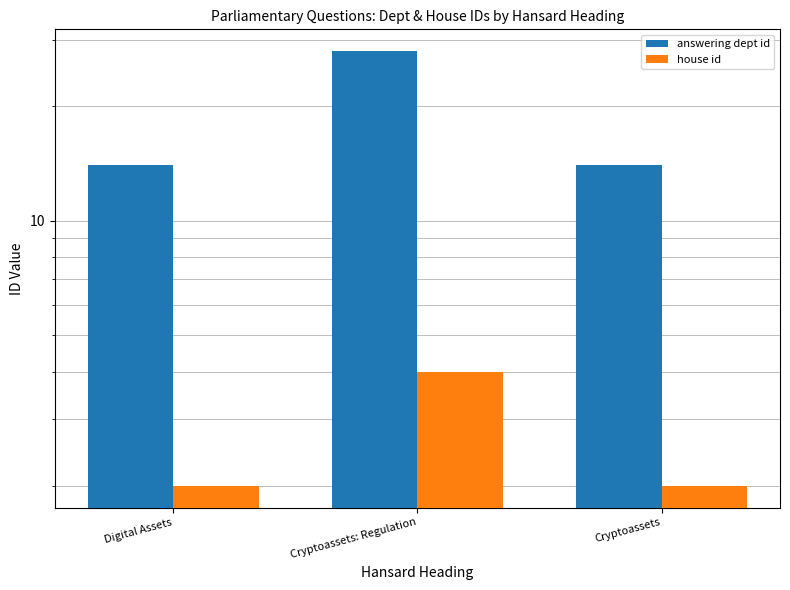

Reading right to left, extract all data points from this chart.

answering dept id: 14	28	14
house id: 2	4	2